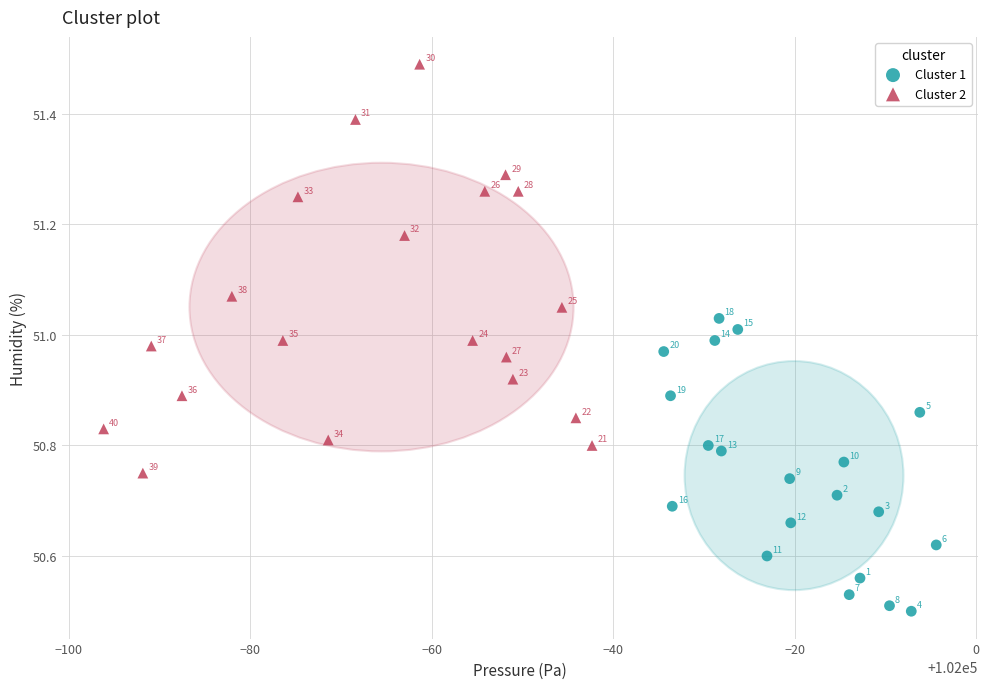

Which series reaches the maximum Y coordinate?

Cluster 2